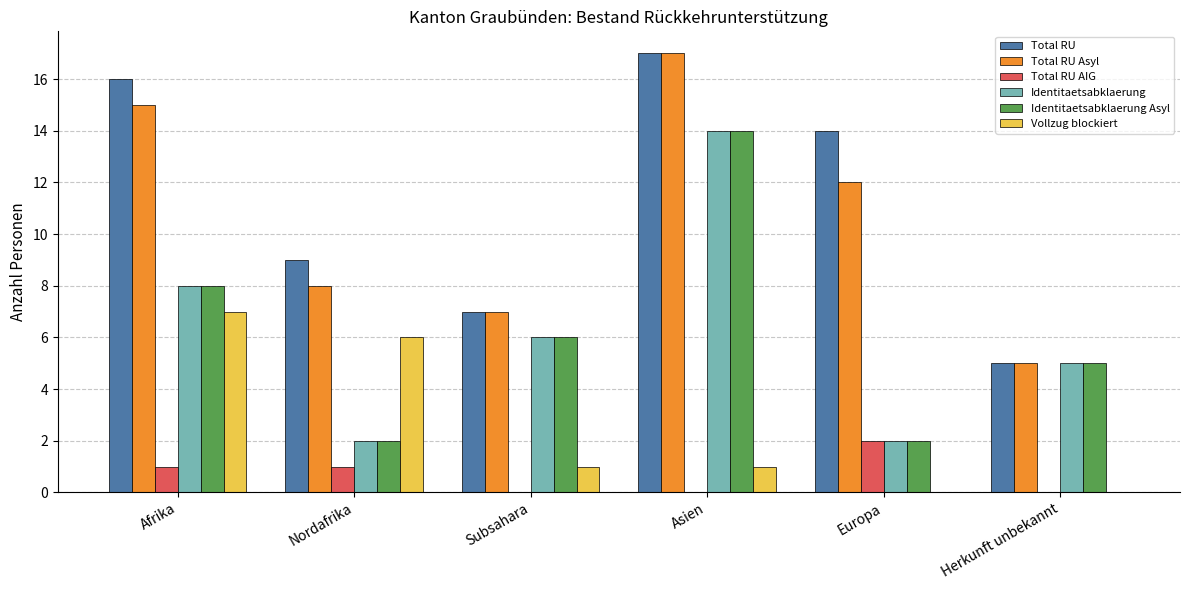

Are the bars horizontal?

No